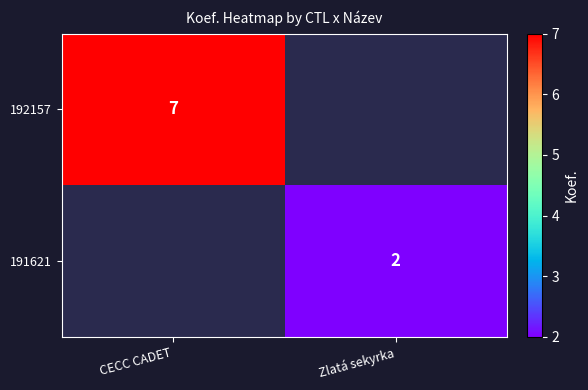

Is it true that 191621 equals 3 at Zlatá sekyrka?

False